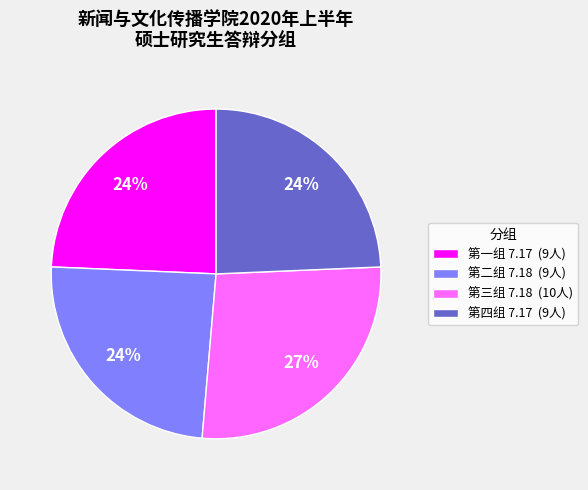

Approximately how many times larger is the value at 第四组 7.17 (9人) compared to 第三组 7.18 (10人)?

0.9